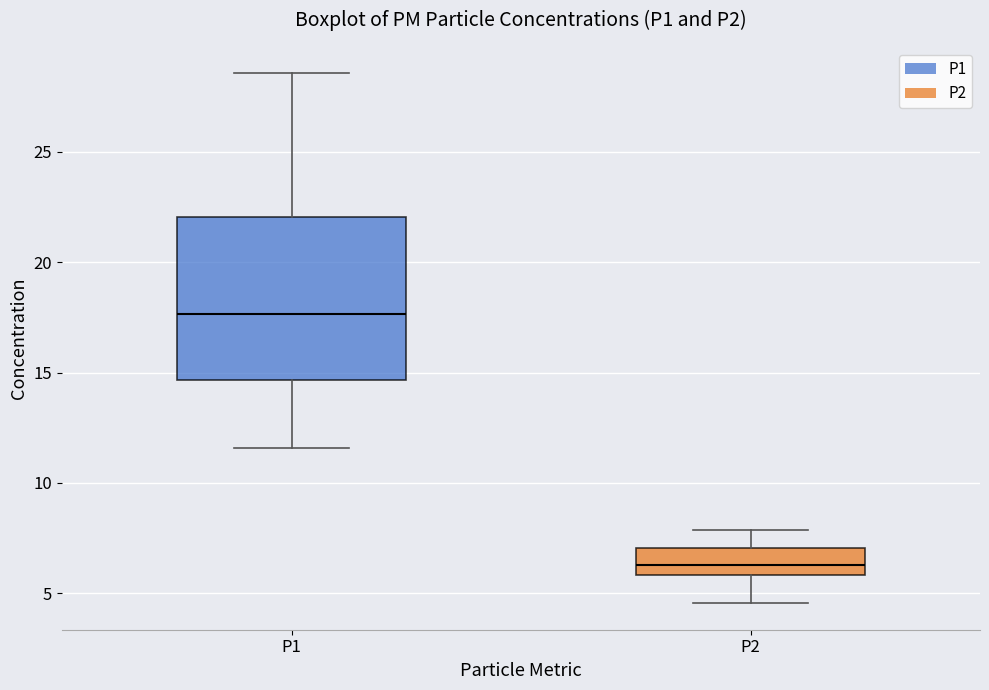

Reading left to right, transcribe this box plot: for each box, give where its median line is, the range the box spans, and where its two whiskers end, as read against the y-axis. The values are not printed on the chart, so give them approximately, as read against the axis.

P1: median 17.5, box 14.5 to 22.0, whiskers 11.5 to 28.5
P2: median 6.5, box 6.0 to 7.0, whiskers 4.5 to 8.0